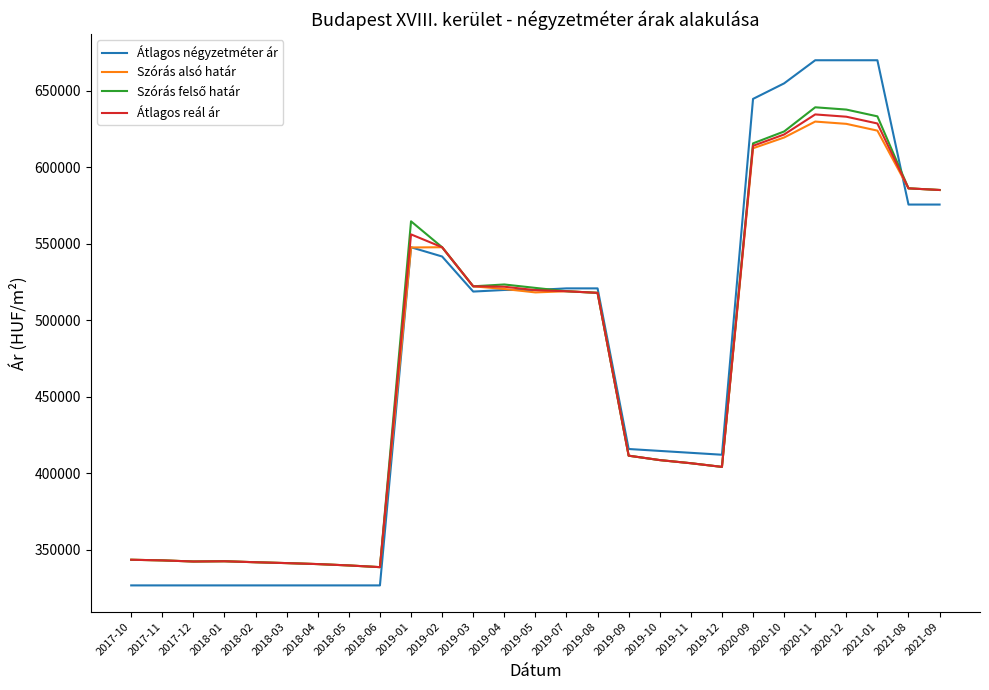

Which series has the widest spread of values?

Átlagos négyzetméter ár